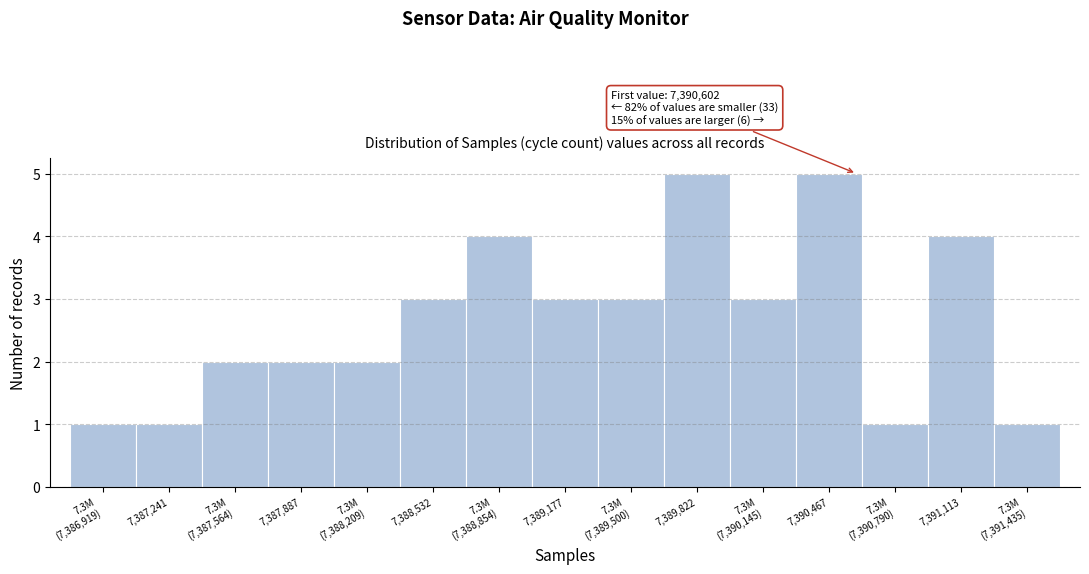

Reading left to right, what are all the values shown in this chart?

1	1	2	2	2	3	4	3	3	5	3	5	1	4	1